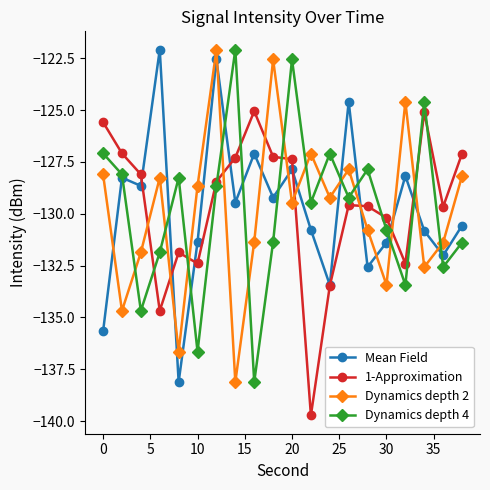

True or false: Mean Field has more than 1 points higher than both neighbors.

True